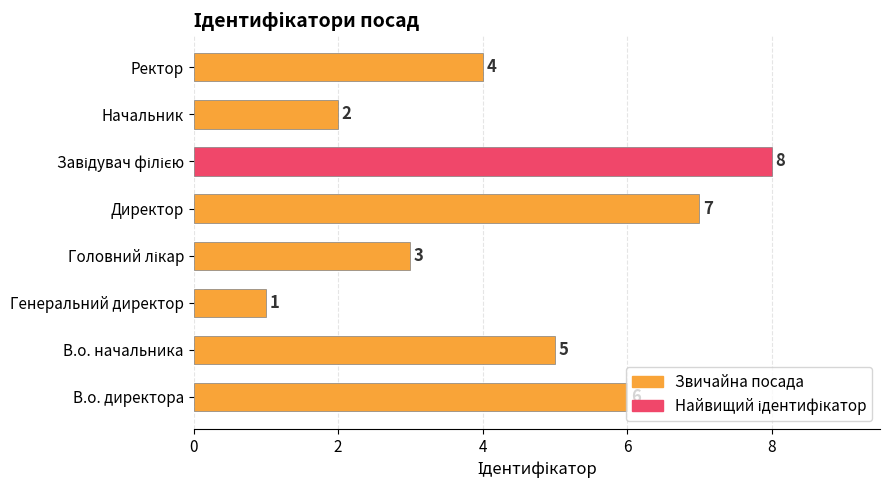

Approximately how many times larger is the value at Директор compared to Генеральний директор?

7.0